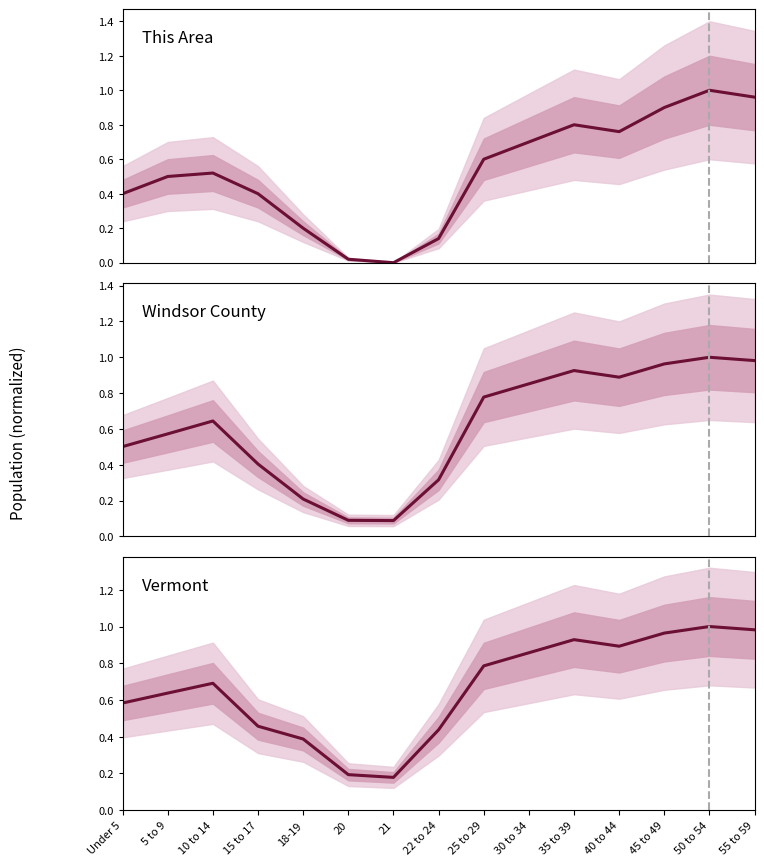

What is the greatest value displayed?

1.0